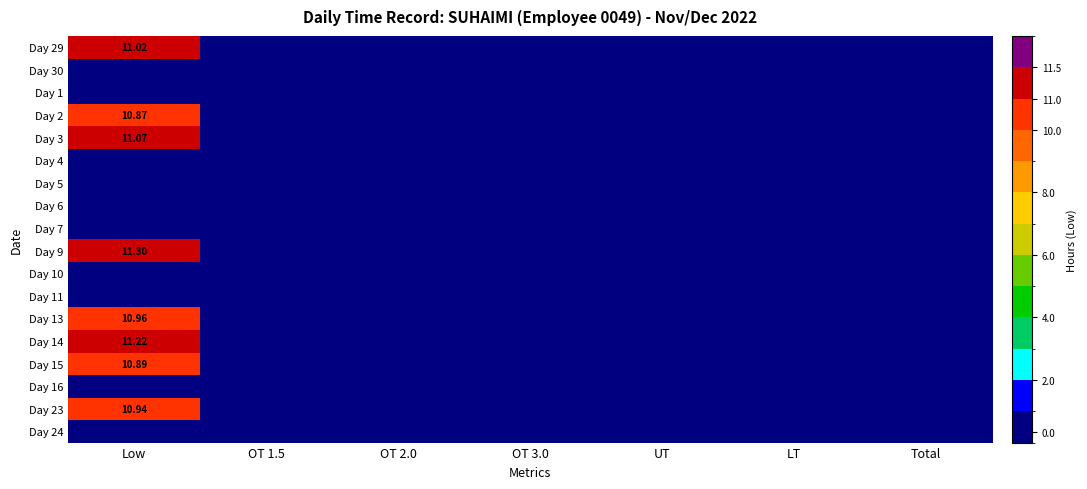

Rank the series at OT 2.0 from highest to lowest value.

Day 29, Day 30, Day 1, Day 2, Day 3, Day 4, Day 5, Day 6, Day 7, Day 9, Day 10, Day 11, Day 13, Day 14, Day 15, Day 16, Day 23, Day 24